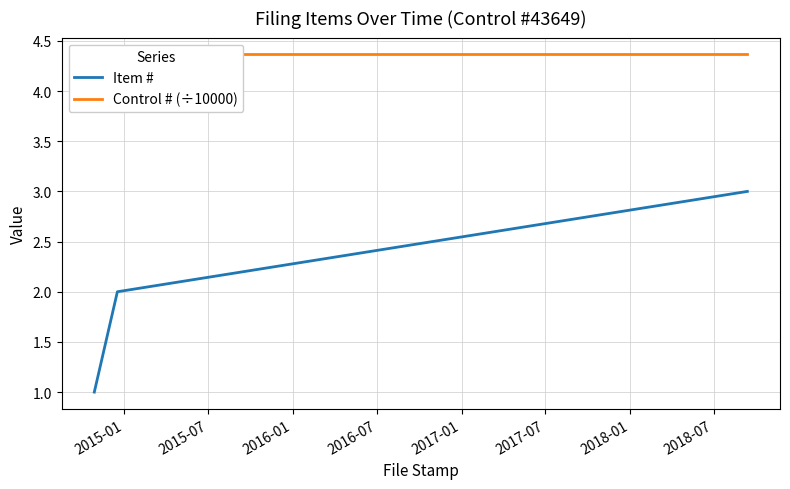

List the labels in order of Item # value, smallest first.

2015-01, 2015-07, 2016-01